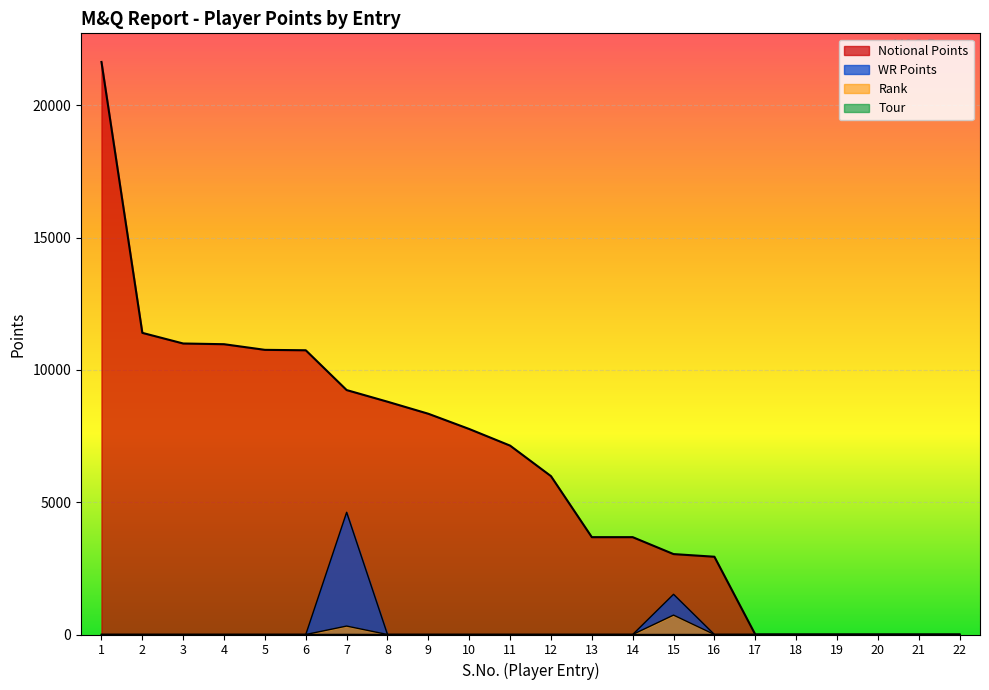

What is the value of the Tour point at the 7th from the left?

4